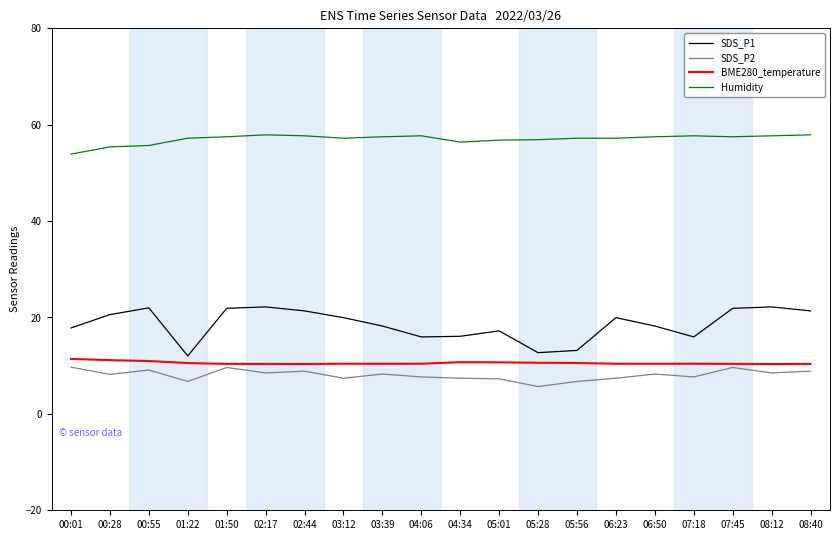

At how many categories does at least one series exceed 29?

20